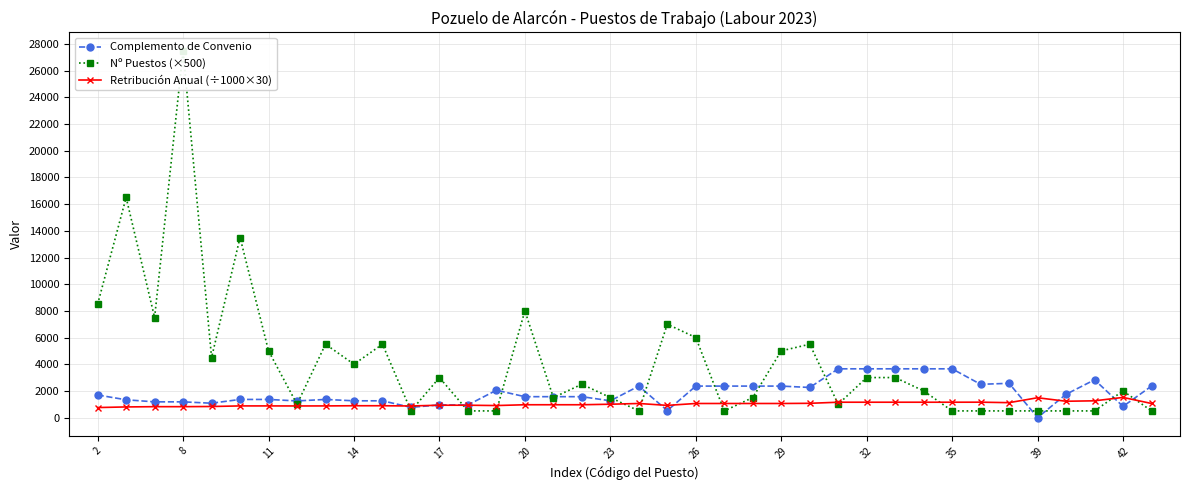

Reading left to right, what are all the values shown in this chart?

Complemento de Convenio: 1693.4	1333.3	1179.2	1179.2	1076.6	1359.7	1359.7	1247.6	1359.7	1257.0	1257.0	768.2	948.3	948.3	2049.6	1566.8	1566.8	1566.8	1258.4	2360.7	525.1	2360.7	2360.7	2360.7	2360.7	2256.9	3655.1	3655.1	3655.1	3655.1	3655.1	2493.8	2568.1	0.0	1745.6	2832.5	838.2	2360.7
Nº Puestos (×500): 8500.0	16500.0	7500.0	27500.0	4500.0	13500.0	5000.0	1000.0	5500.0	4000.0	5500.0	500.0	3000.0	500.0	500.0	8000.0	1500.0	2500.0	1500.0	500.0	7000.0	6000.0	500.0	1500.0	5000.0	5500.0	1000.0	3000.0	3000.0	2000.0	500.0	500.0	500.0	500.0	500.0	500.0	2000.0	500.0
Retribución Anual (÷1000×30): 751.7	797.7	817.4	817.4	830.6	874.5	874.5	871.1	874.5	887.6	887.6	870.0	927.1	927.1	901.7	961.9	961.9	961.9	1001.3	1056.3	914.3	1056.3	1056.3	1056.3	1056.3	1069.6	1151.4	1151.4	1151.4	1151.4	1151.4	1154.3	1118.8	1486.6	1224.0	1256.6	1511.7	1056.3